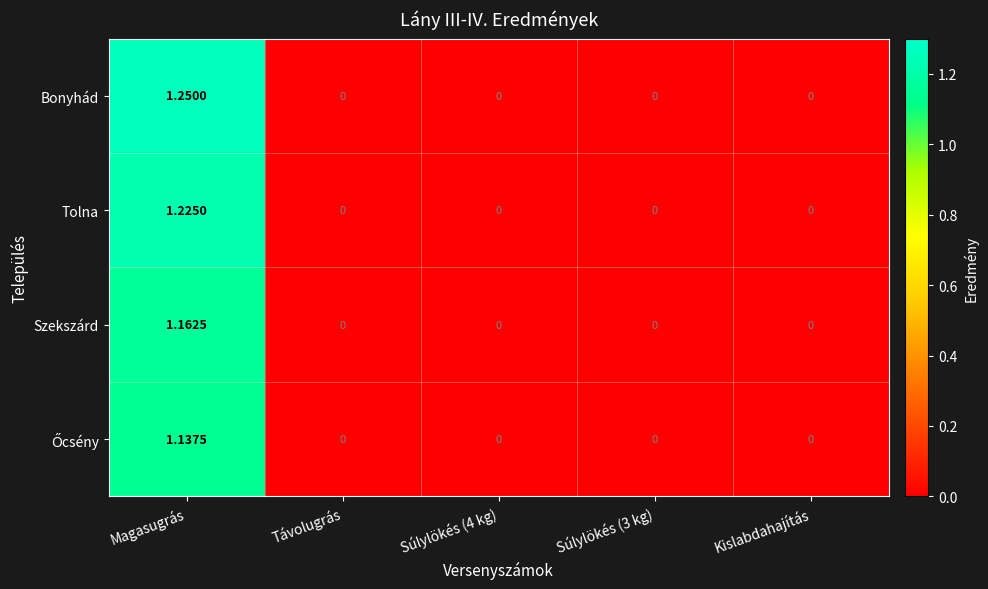

At which category is the sum across all series the highest?

Magasugrás